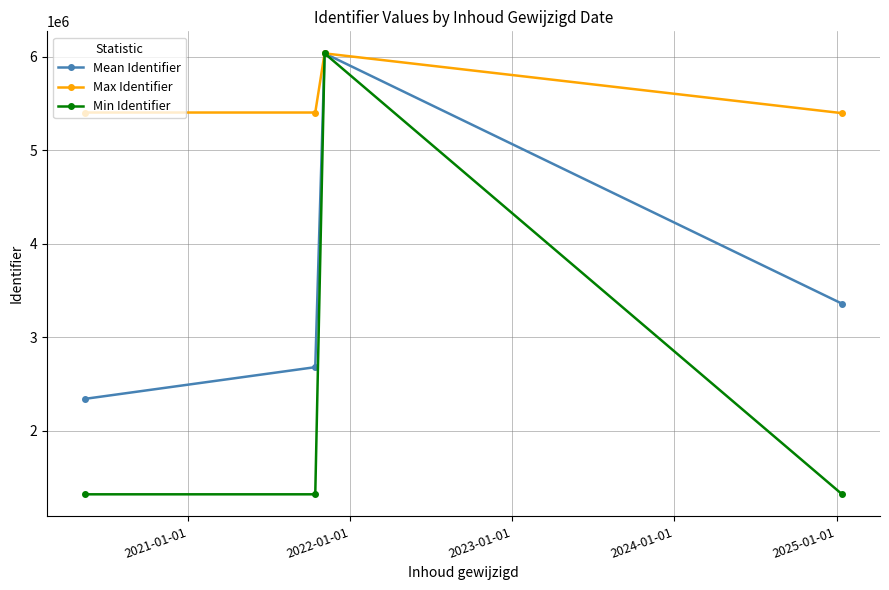

List the series in order of their overall mean, lowest first.

Min Identifier, Mean Identifier, Max Identifier